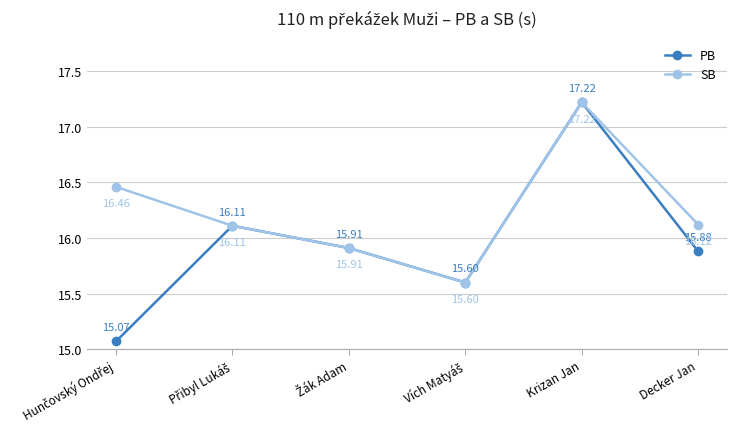

What is the value of the PB point at the 4th from the left?

15.6